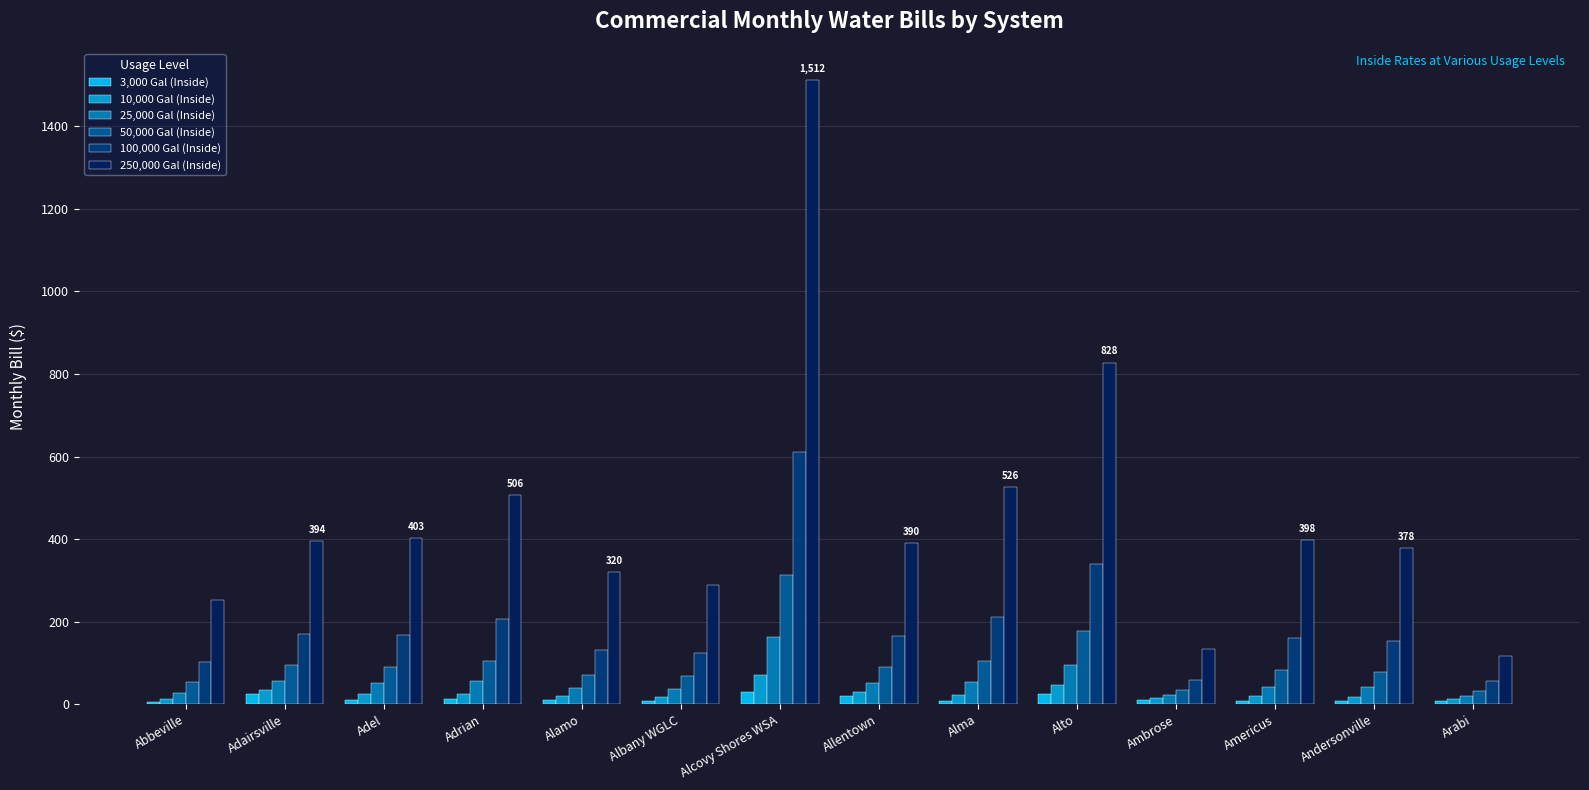

What is the label of the 9th bar from the right?

Albany WGLC